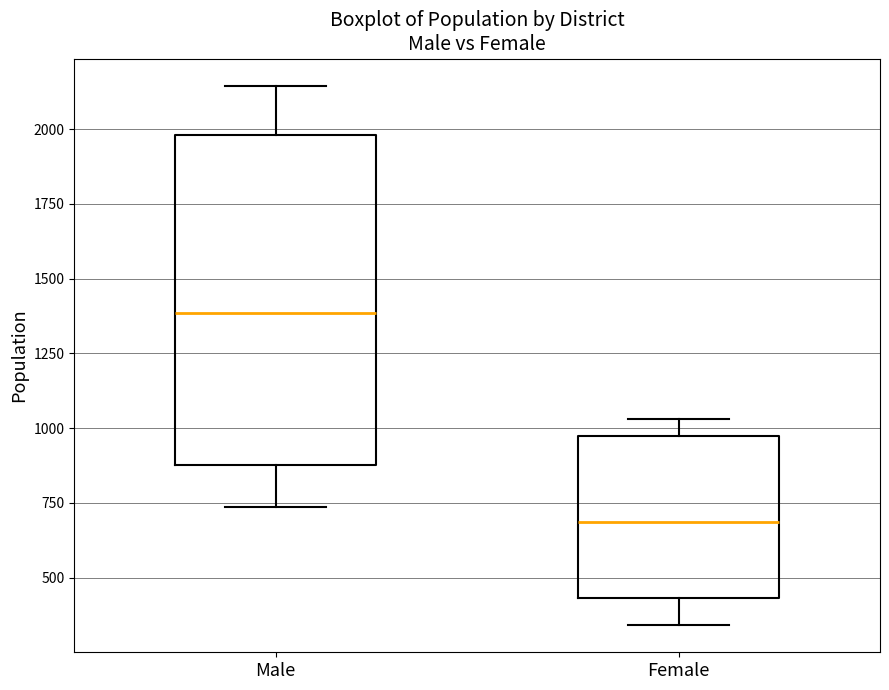

Where does the upper whisker of the box for Male end on the y-axis? The values are not printed on the chart, so give them approximately, as read against the axis.

2150